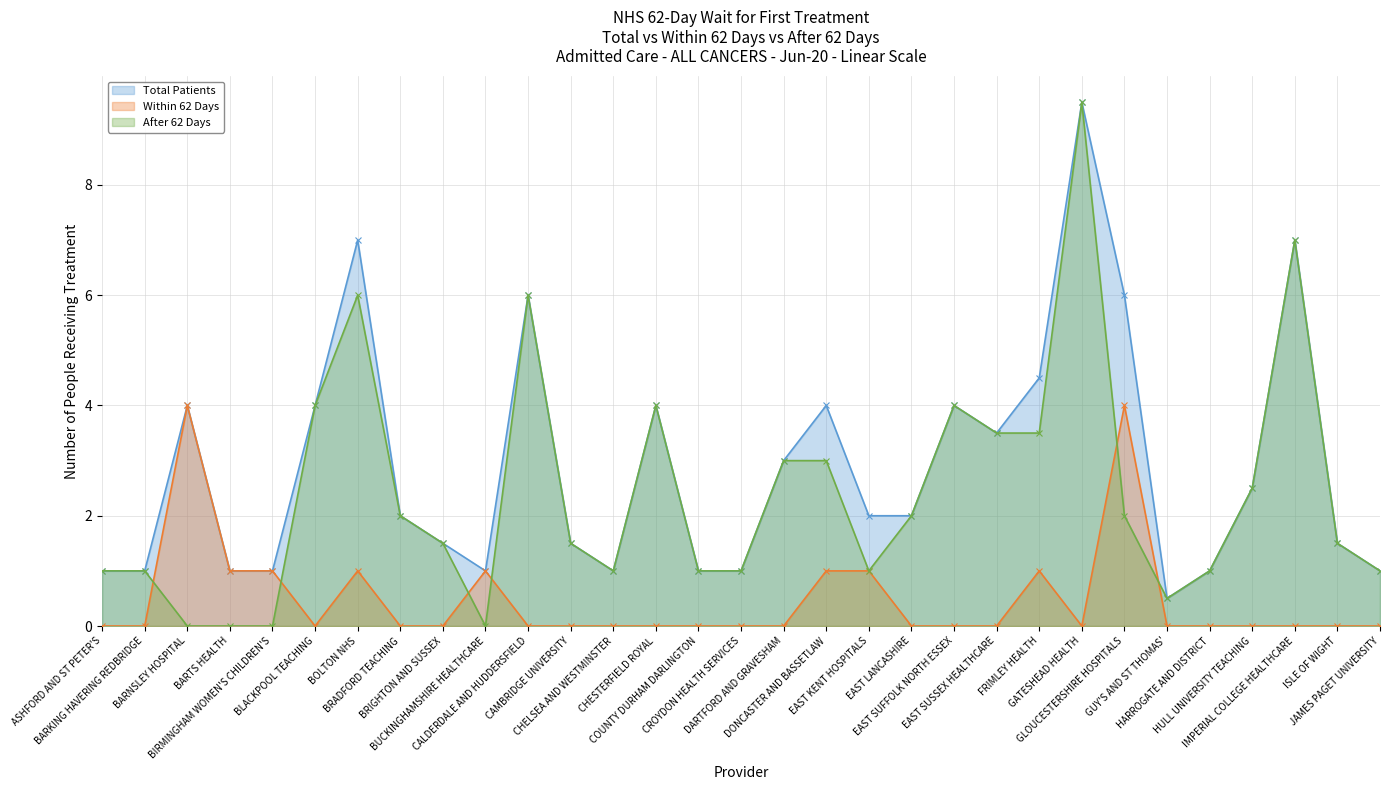

True or false: Total Patients and After 62 Days cross at least once.

False